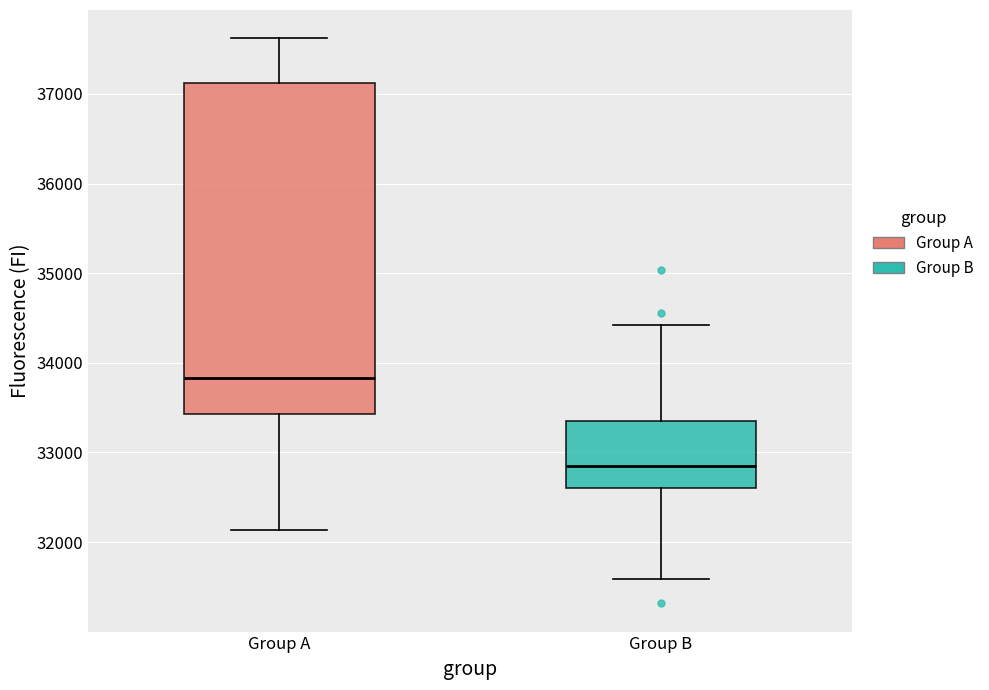

Comparing the boxes themselves (not the whiskers), which one is the tallest?

Group A